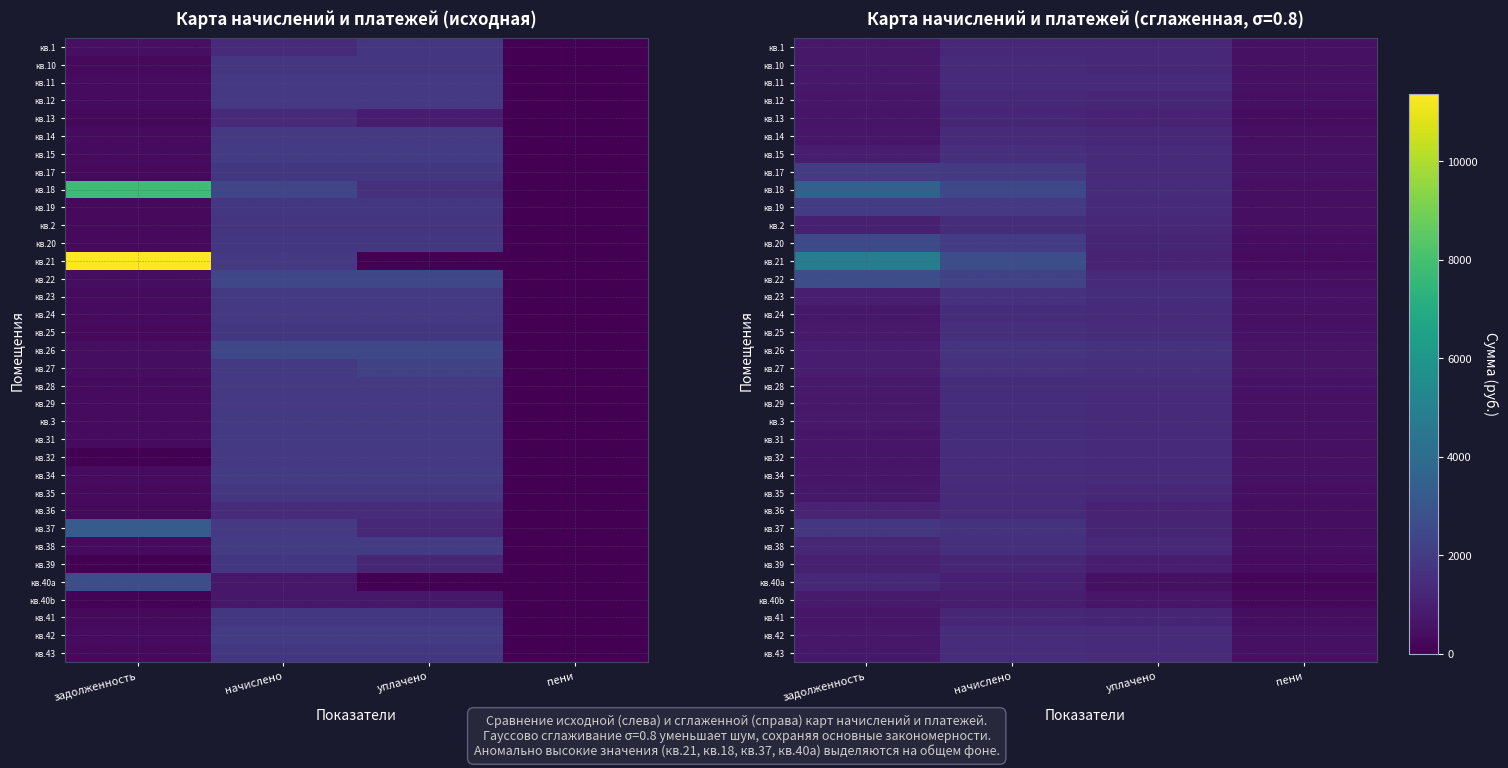

Rank the series at начислено from lowest to highest value.

кв.40b, кв.40a, кв.13, кв.39, кв.41, кв.1, кв.12, кв.14, кв.10, кв.35, кв.36, кв.11, кв.32, кв.34, кв.43, кв.42, кв.29, кв.24, кв.31, кв.2, кв.3, кв.28, кв.15, кв.25, кв.38, кв.23, кв.27, кв.37, кв.26, кв.19, кв.17, кв.20, кв.22, кв.18, кв.21